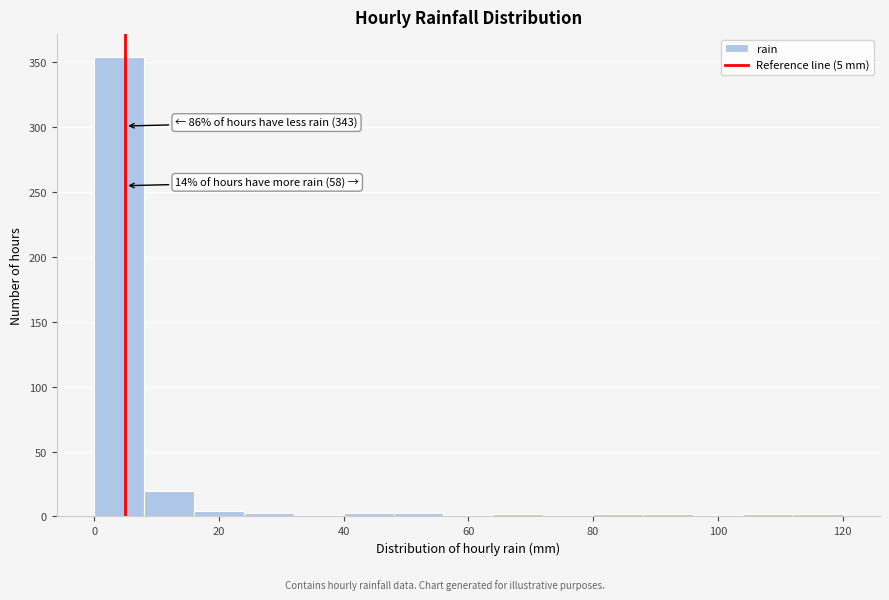

Over which range of the x-axis is the bar tallest?

0 to 8